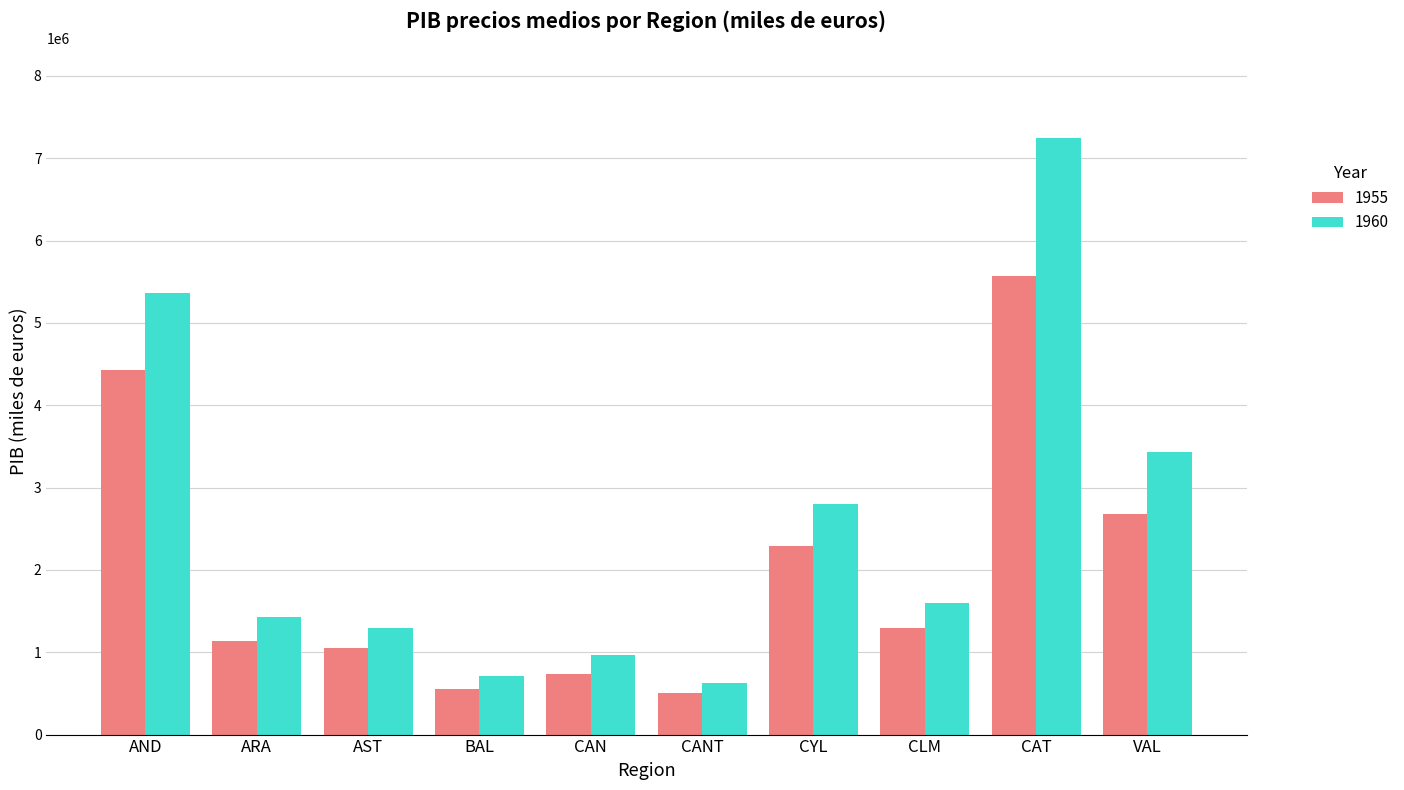

What is the average value of the 1955 series?

2023341.1